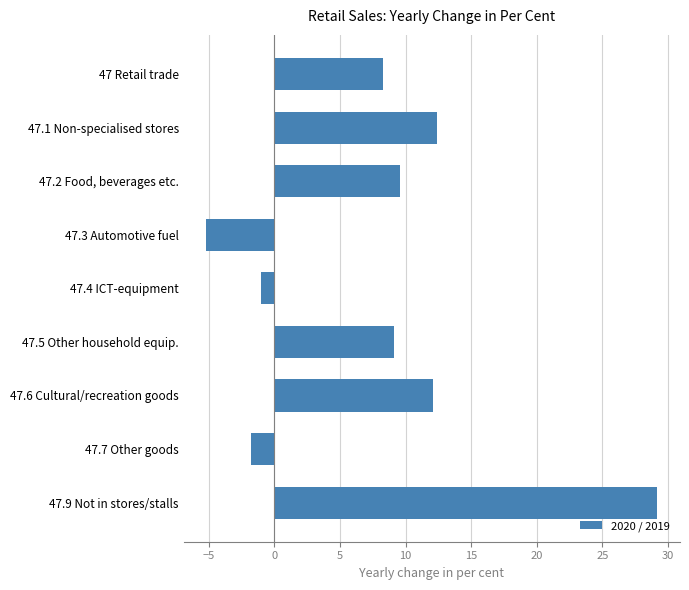

Is it true that the value at 47 Retail trade is 8.3?

True